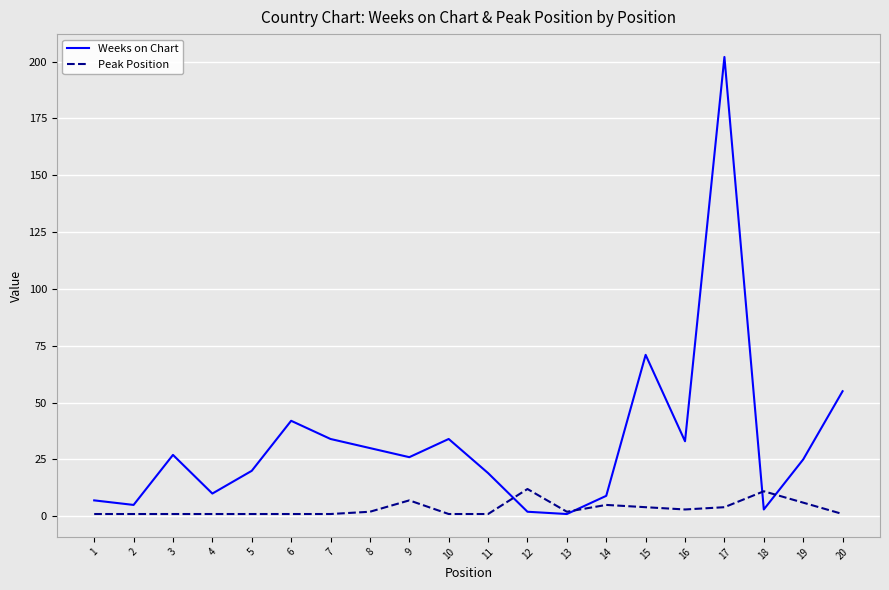

The Weeks on Chart series shows 71 at 6. True or false?

False